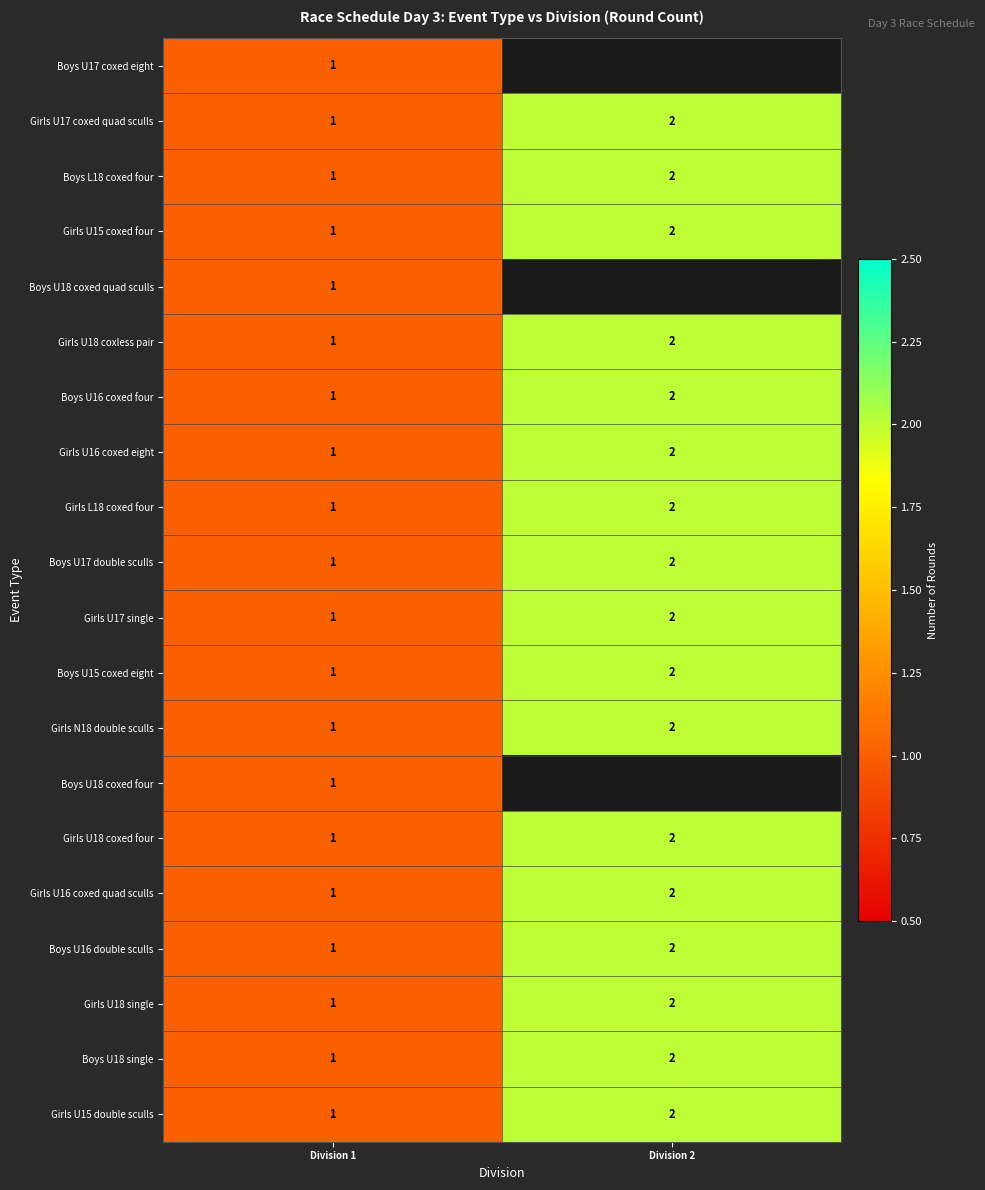

The Boys U17 double sculls series shows 2 at Division 2. True or false?

True